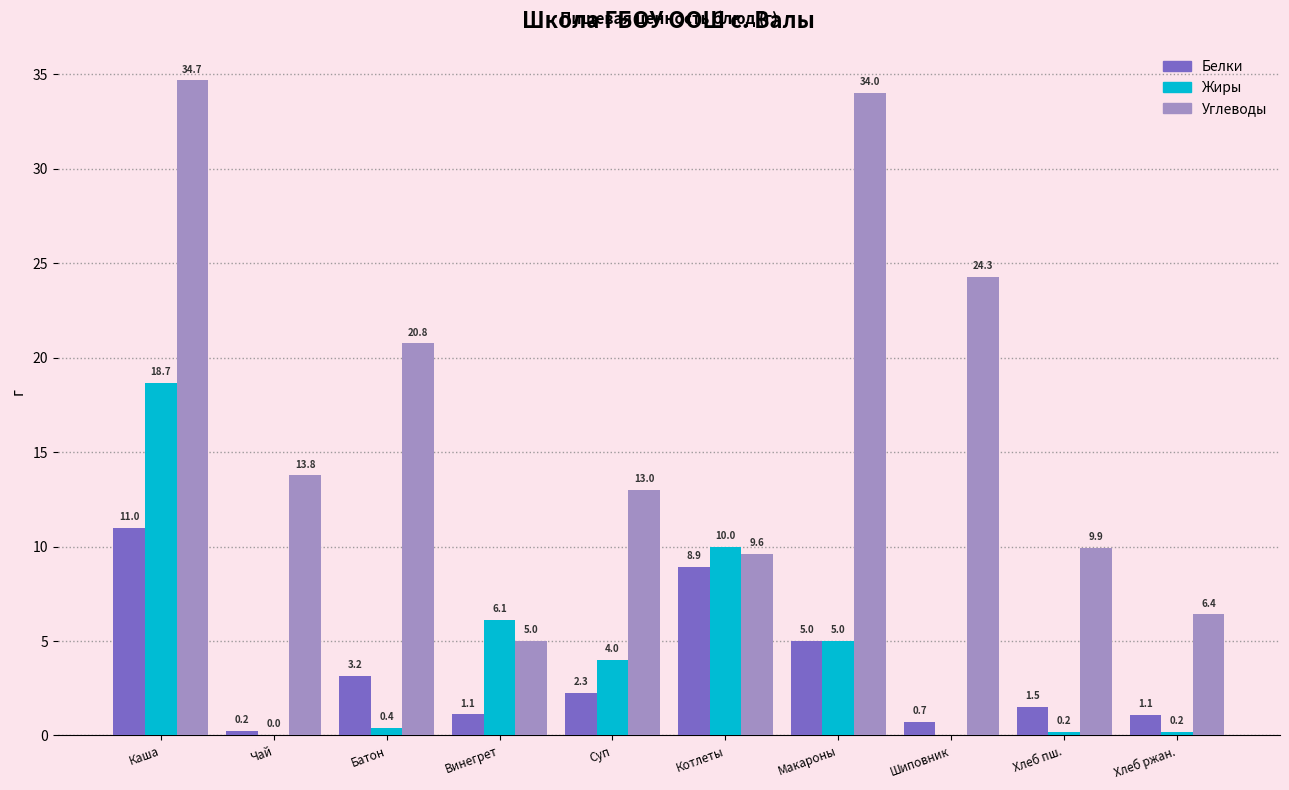

Are the bars grouped side by side (vs. stacked)?

Yes